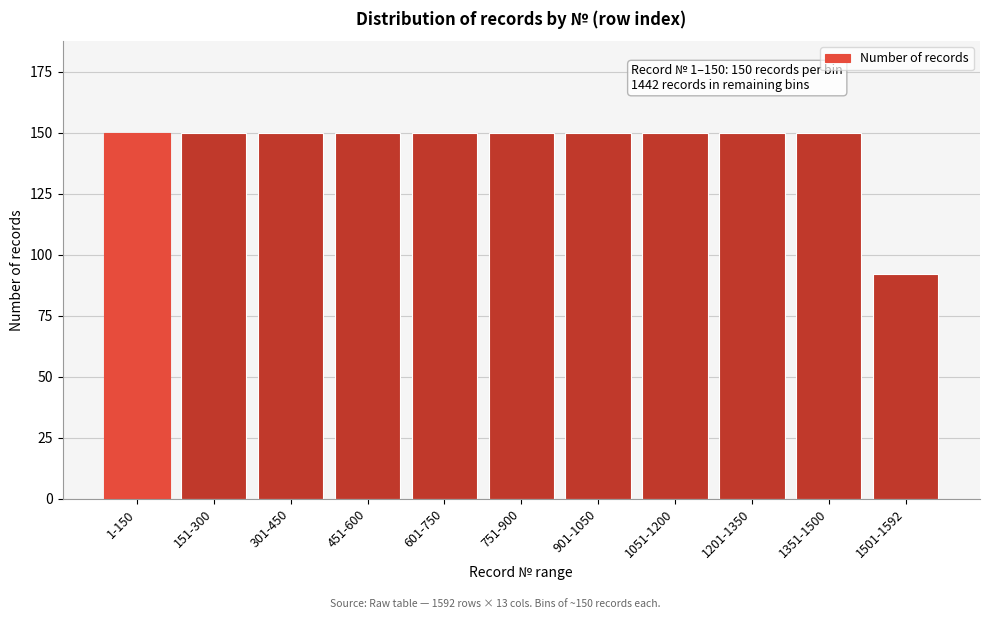

Reading right to left, transcribe all the data shown in this chart.

1501-1592=92	1351-1500=150	1201-1350=150	1051-1200=150	901-1050=150	751-900=150	601-750=150	451-600=150	301-450=150	151-300=150	1-150=150